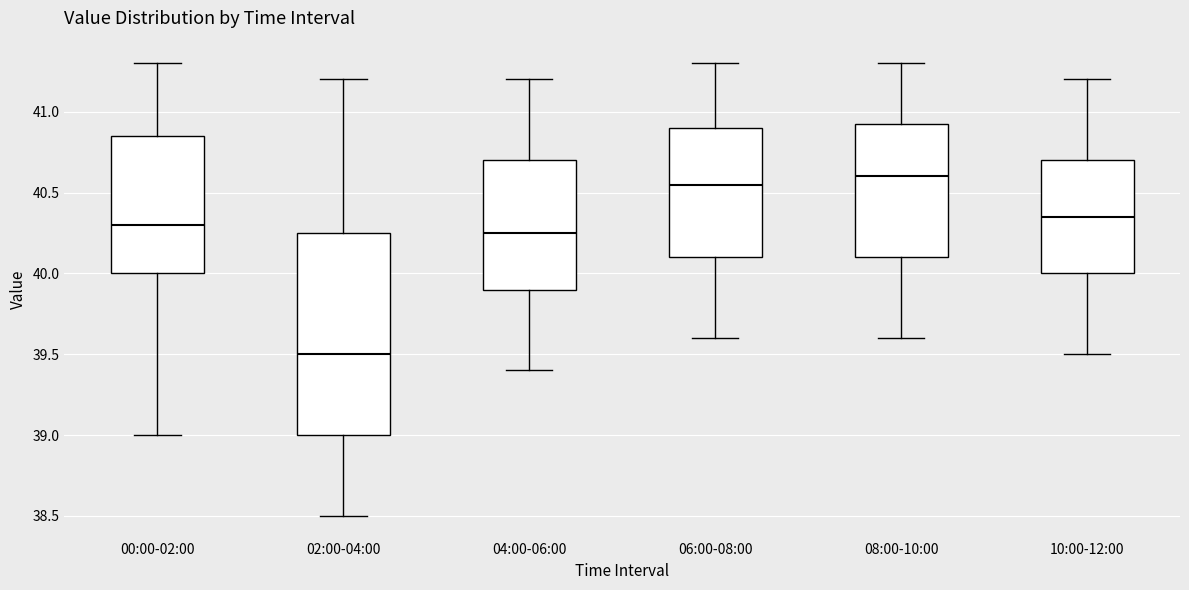

Where does the lower whisker of the box for 08:00-10:00 end on the y-axis? The values are not printed on the chart, so give them approximately, as read against the axis.

39.60